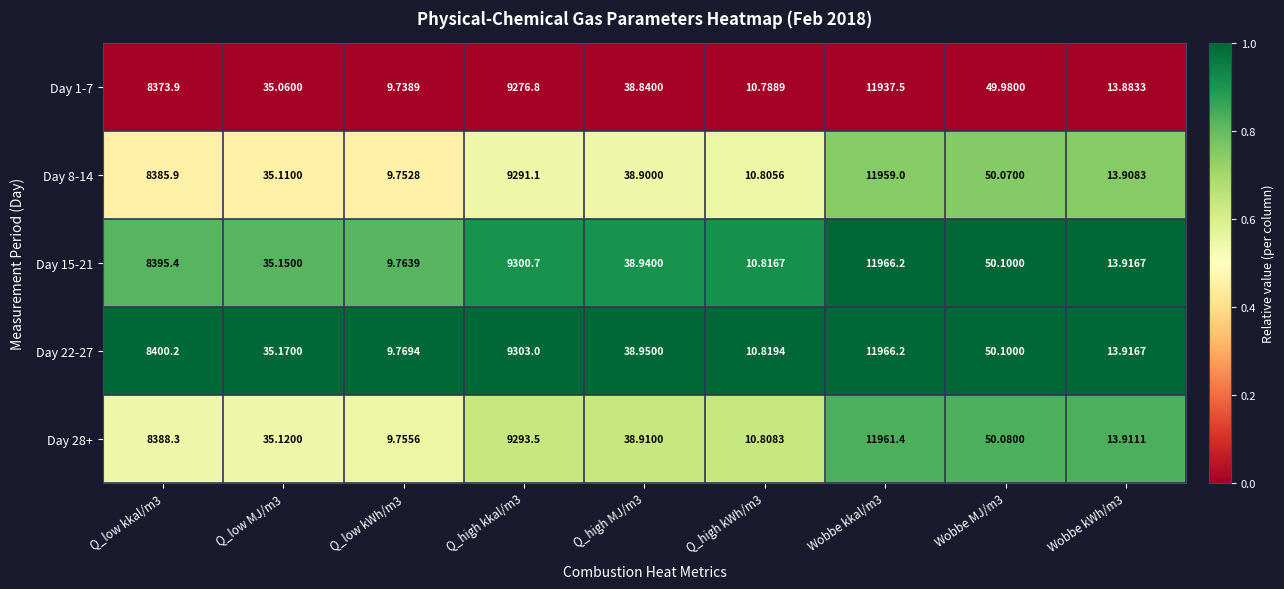

Is the value of Day 15-21 at Q_low kkal/m3 greater than the value of Day 22-27 at Q_high MJ/m3?

Yes